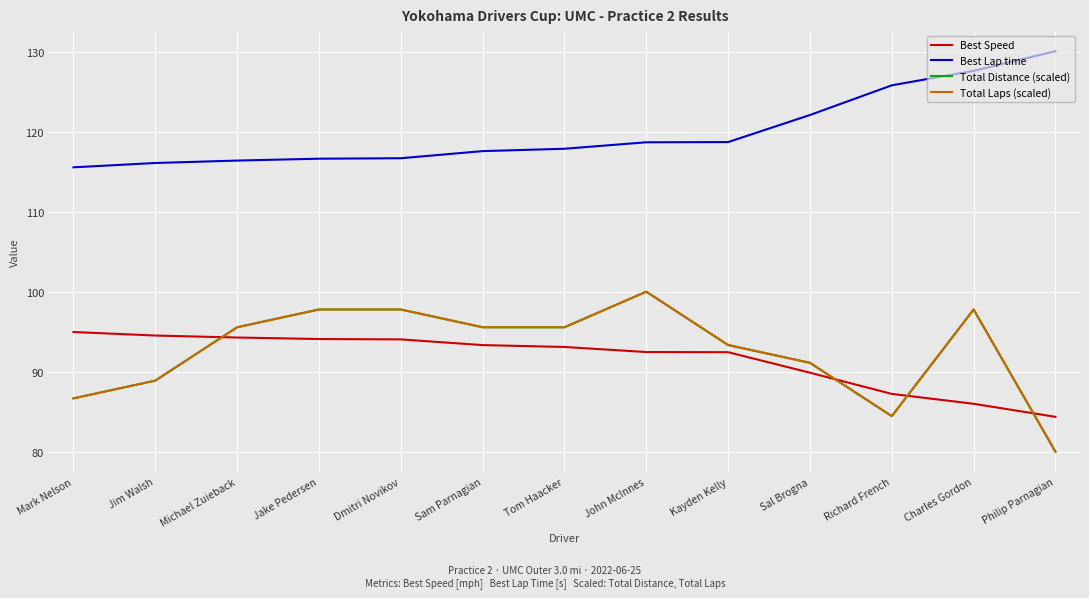

What is the greatest value displayed?

130.1